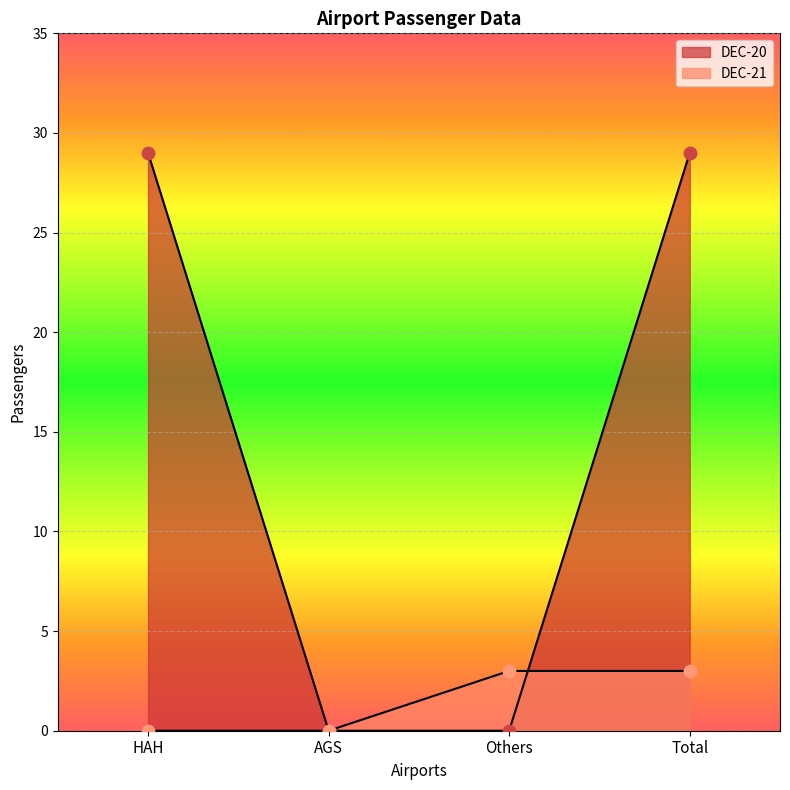

What is the total value across all series at HAH?

29